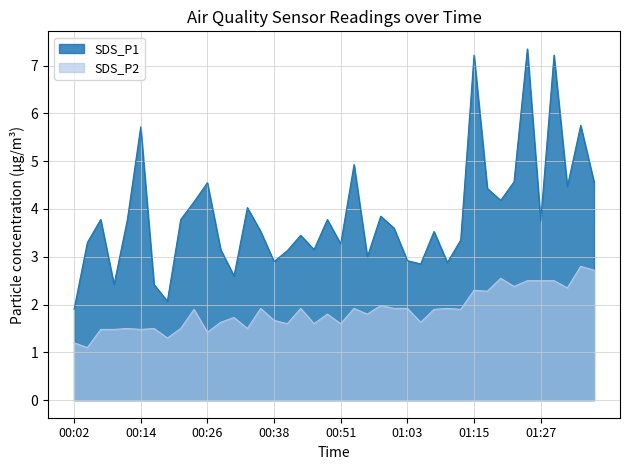

What is the difference between the second highest and minimum values in the SDS_P2 series?

1.6